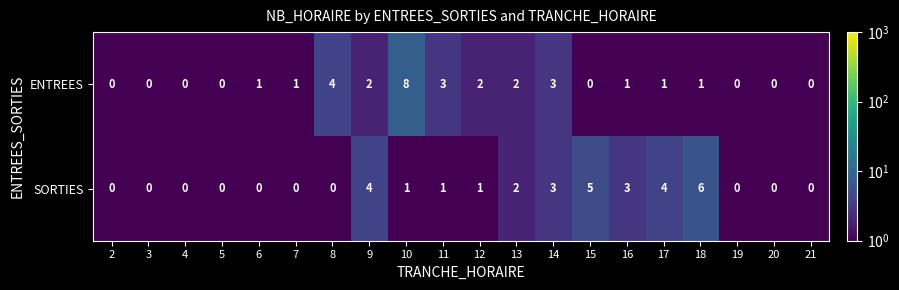

What is the total value across all series at 8?

4